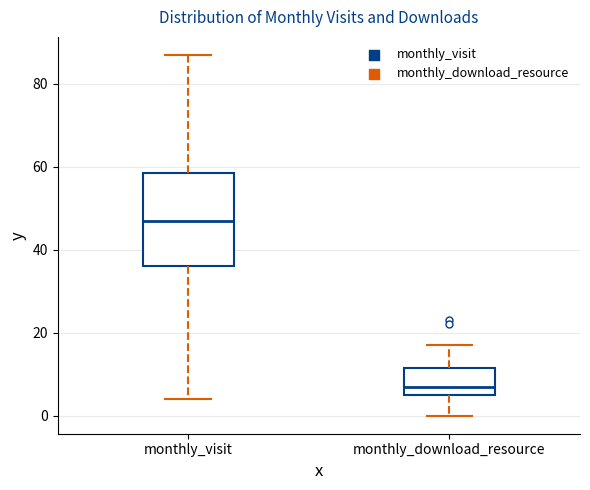

Where does the lower whisker of the box for monthly_visit end on the y-axis? The values are not printed on the chart, so give them approximately, as read against the axis.

4